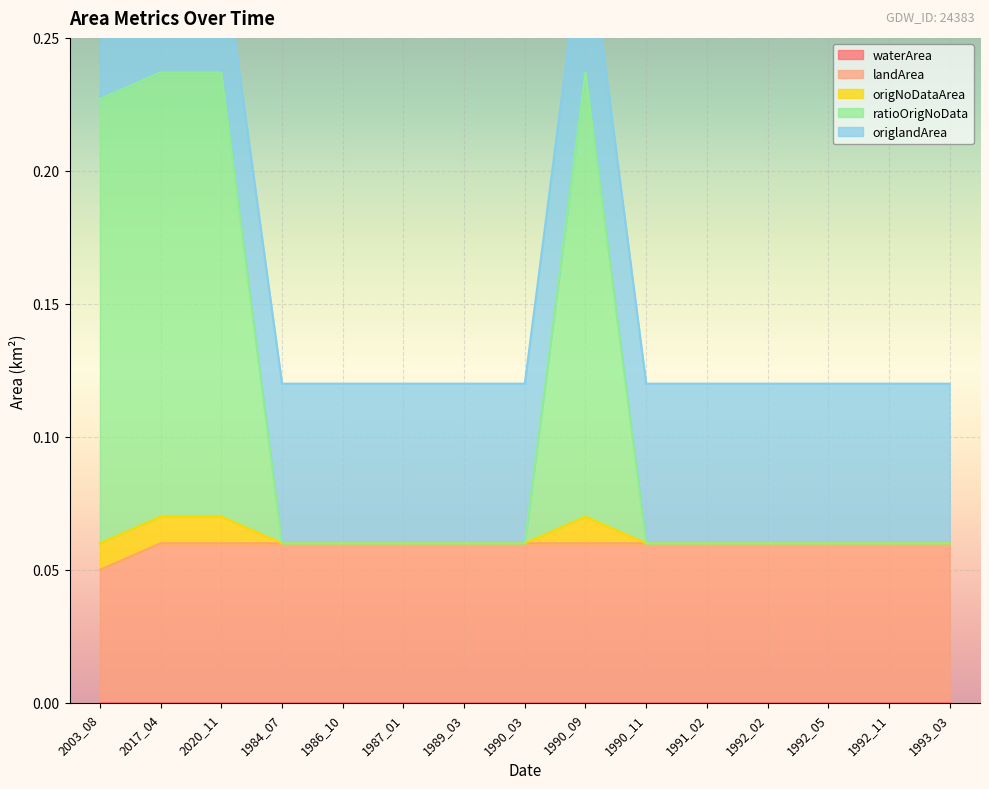

At how many categories does at least one series exceed 0?

15